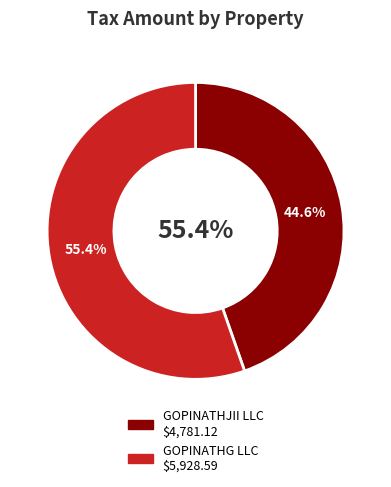

What percentage do 00896.0000 00002.0000 and 00902.0000 00003.0000 together represent?

100.0%